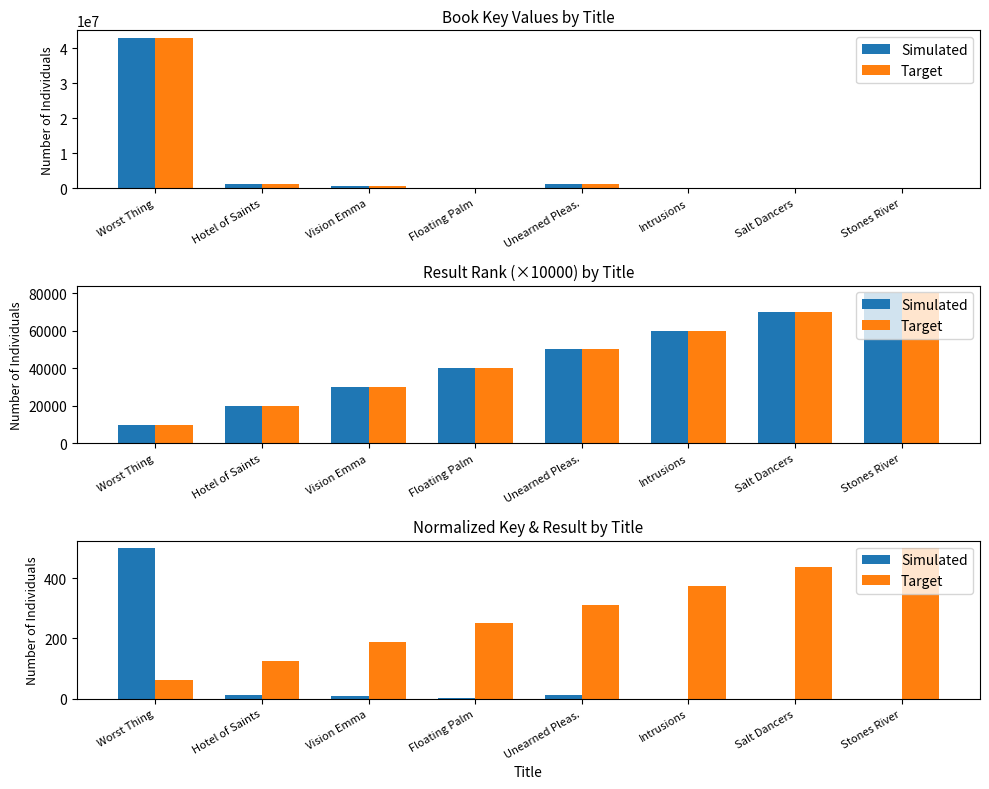

Rank the categories by Key (norm) value from highest to lowest.

Worst Thing, Hotel of Saints, Unearned Pleas., Vision Emma, Floating Palm, Intrusions, Salt Dancers, Stones River